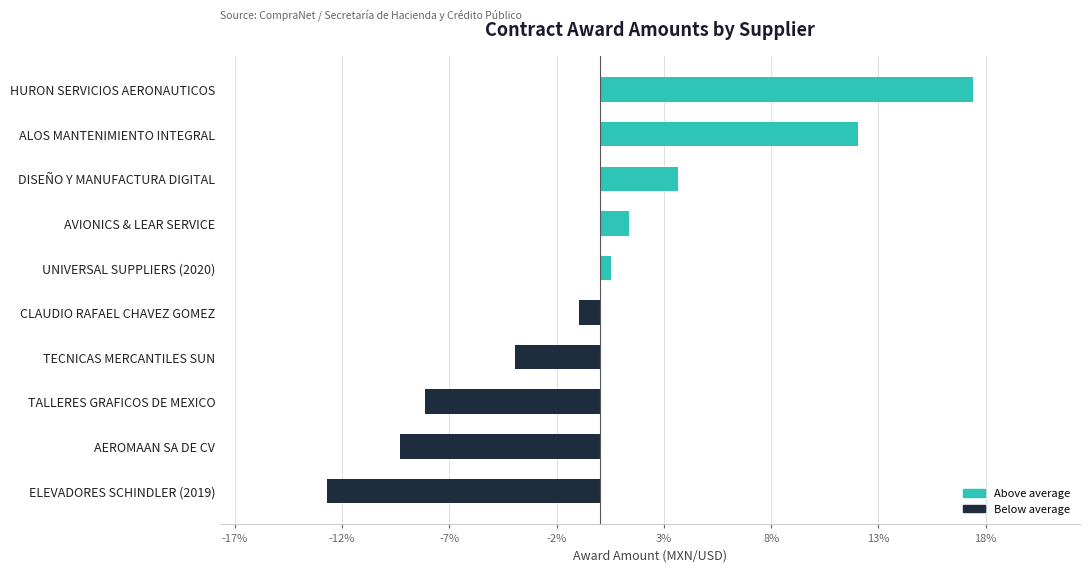

At which category does the chart reach its peak across all series?

HURON SERVICIOS AERONAUTICOS